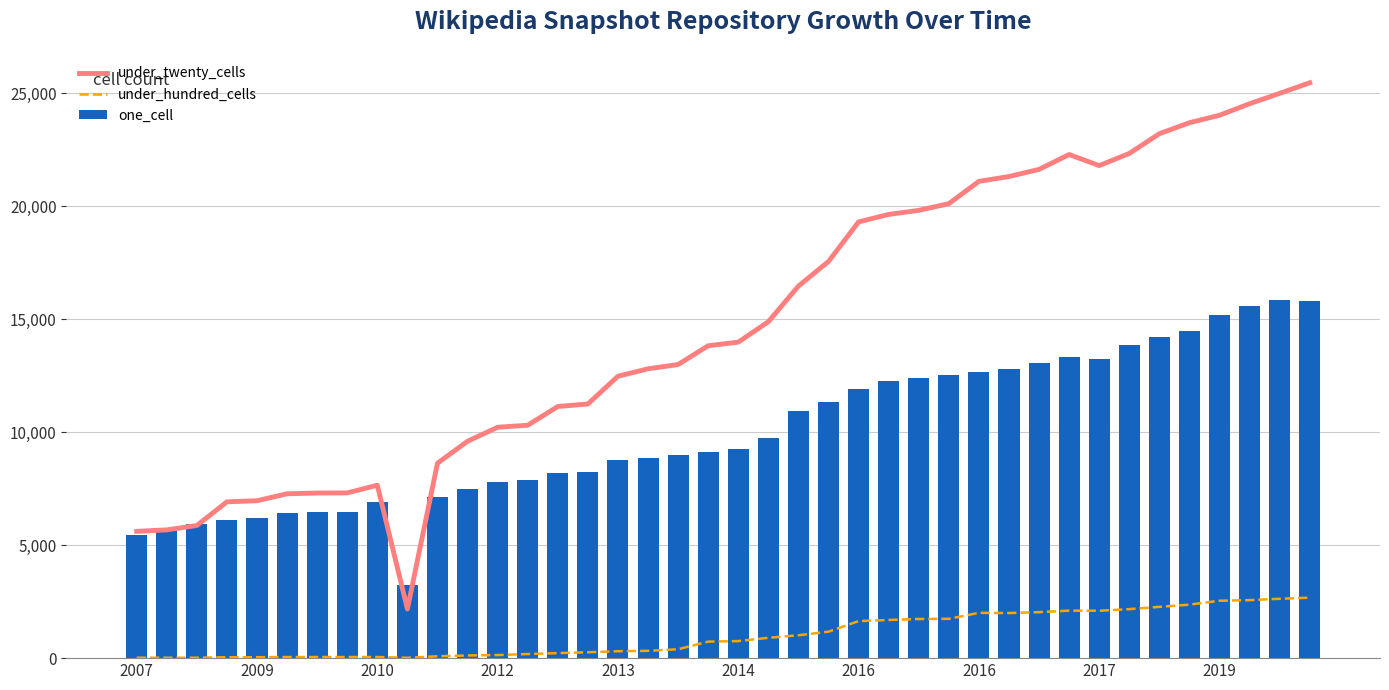

How many data points in under_twenty_cells are less than 13984?

20